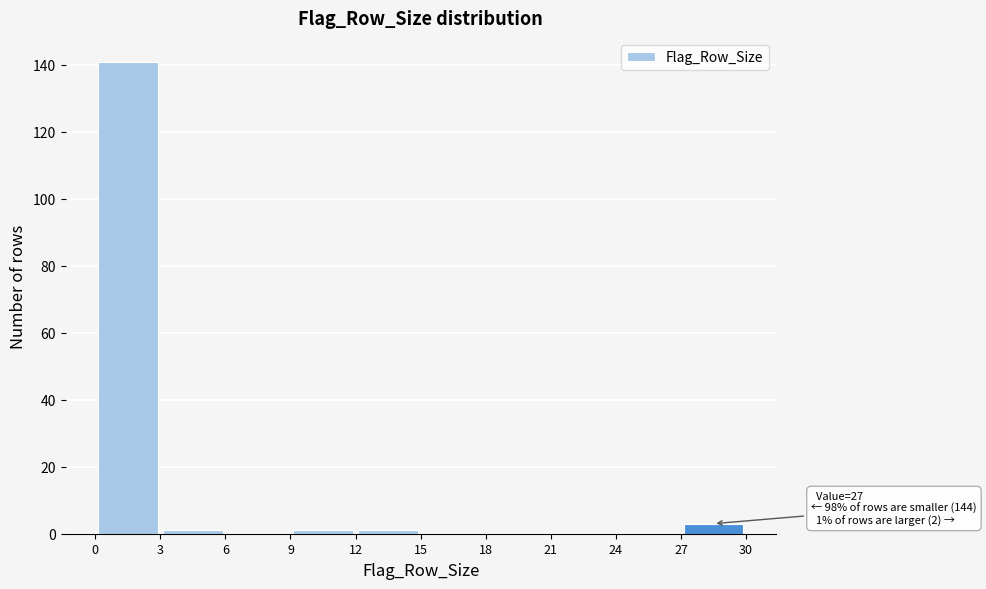

Which range on the x-axis has the tallest bar?

0 to 3